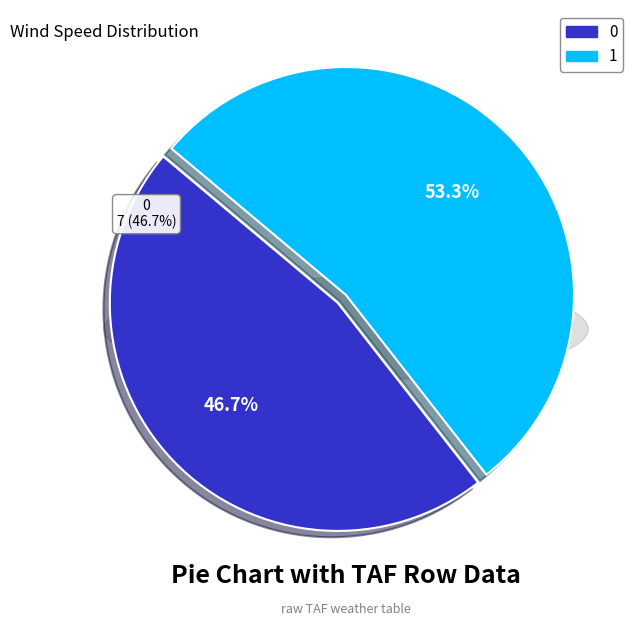

Rank the categories by value from highest to lowest.

1, 0